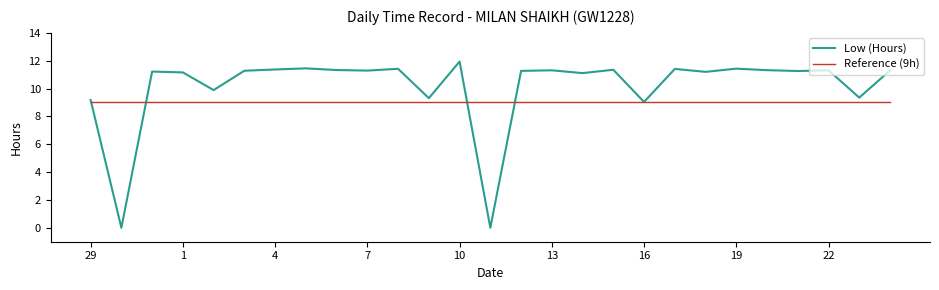

Which series has the largest total across all categories?

Low (Hours)